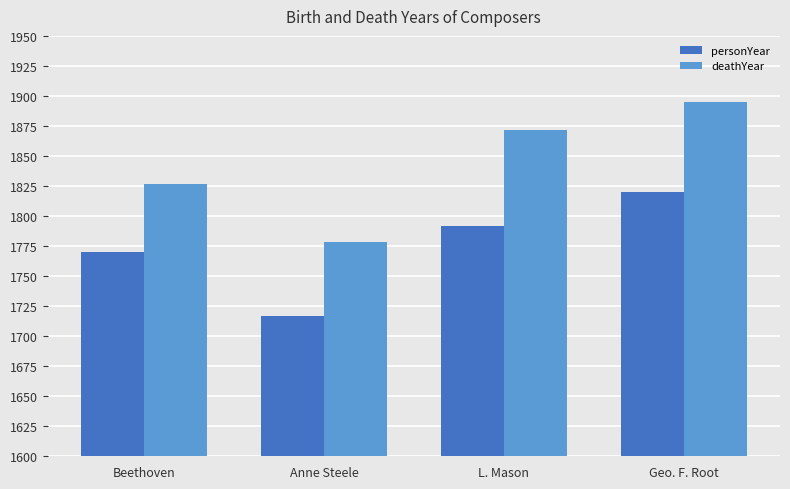

Rank the series by their average value, from lowest to highest.

personYear, deathYear